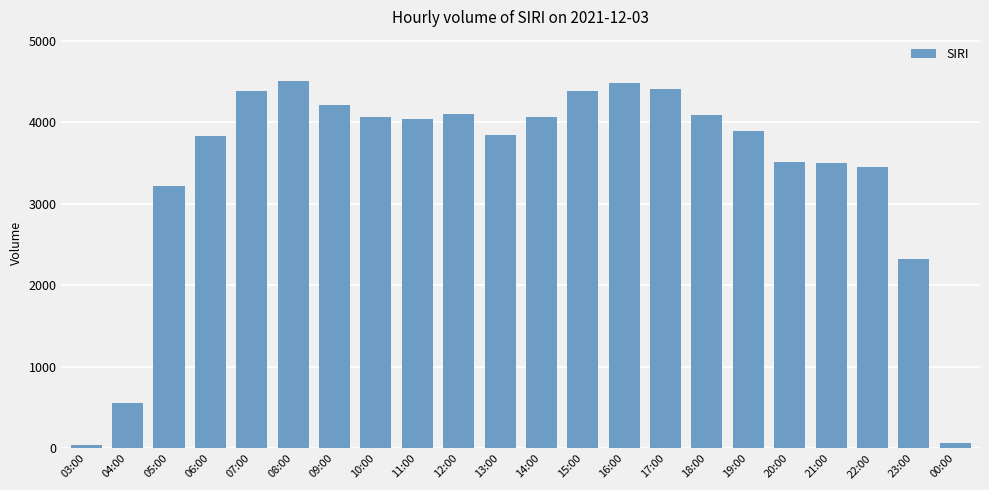

Does the chart contain stacked bars?

No